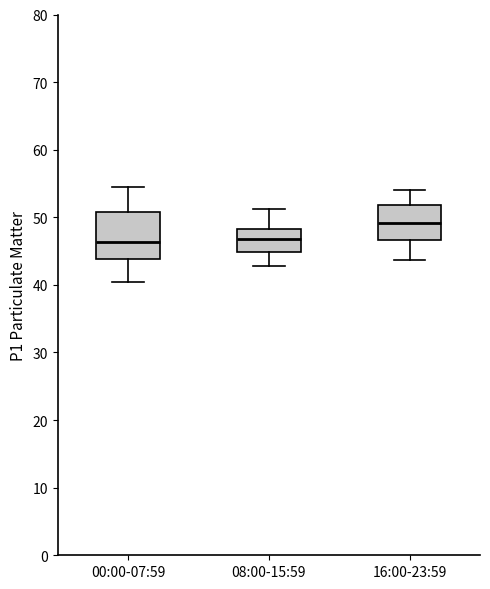

Where does the lower whisker of the box for 00:00-07:59 end on the y-axis? The values are not printed on the chart, so give them approximately, as read against the axis.

41